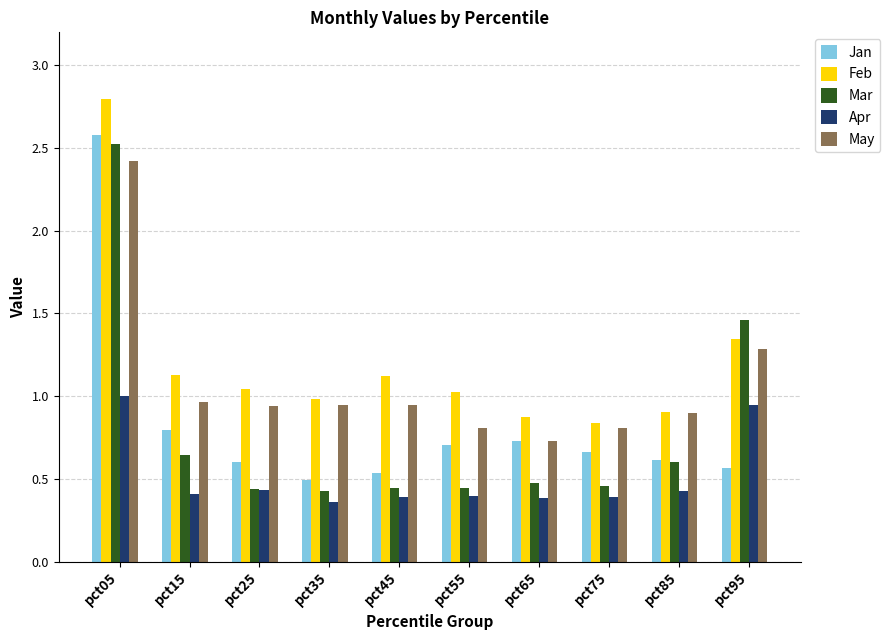

What is the highest value of the Jan series?

2.6